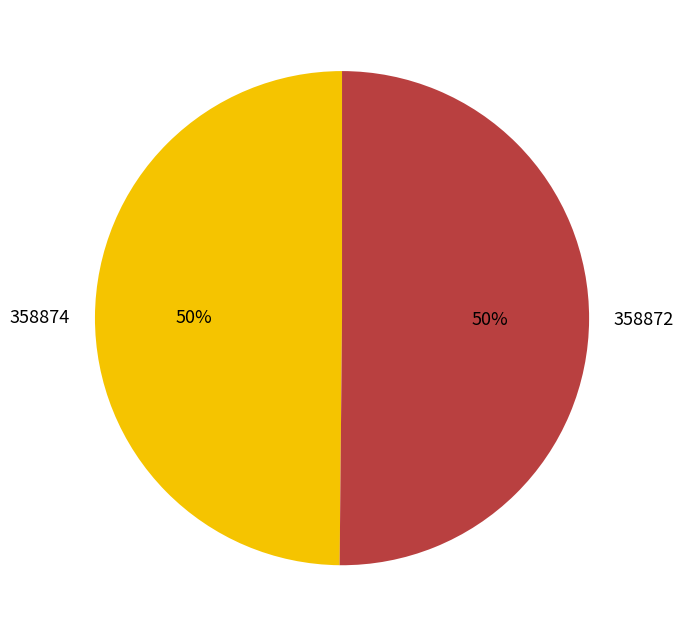

To the nearest percent, what portion does 358872 represent?

50%